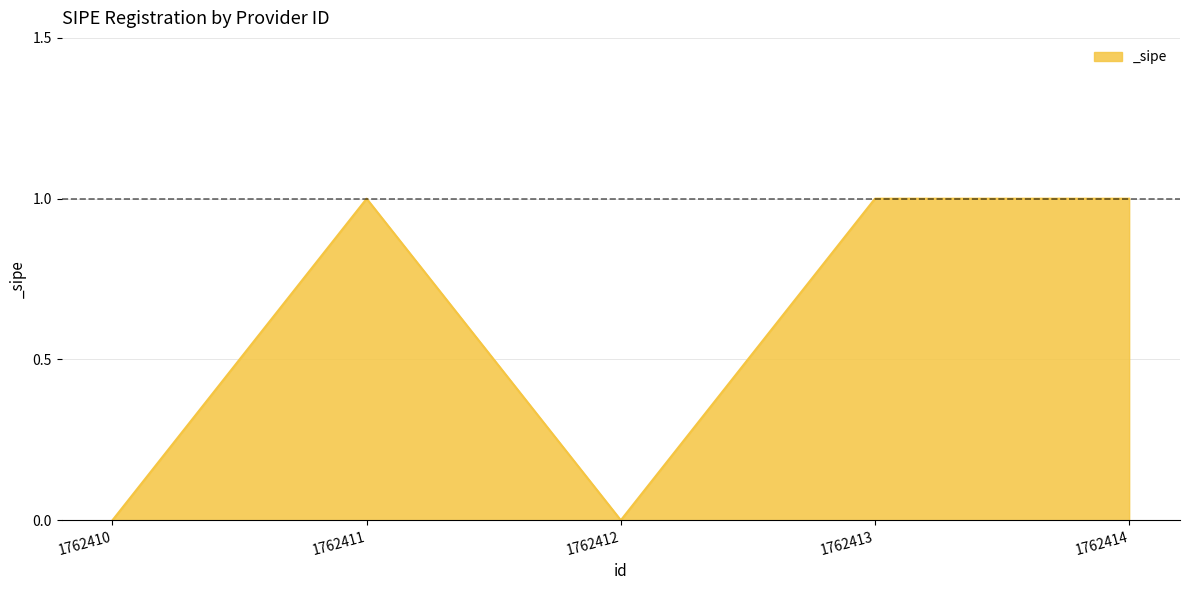

True or false: the data has more than 2 interior local peaks.

False